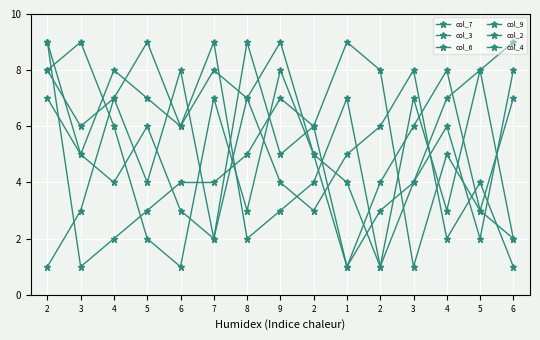

What is the label of the 12th point from the left?

3